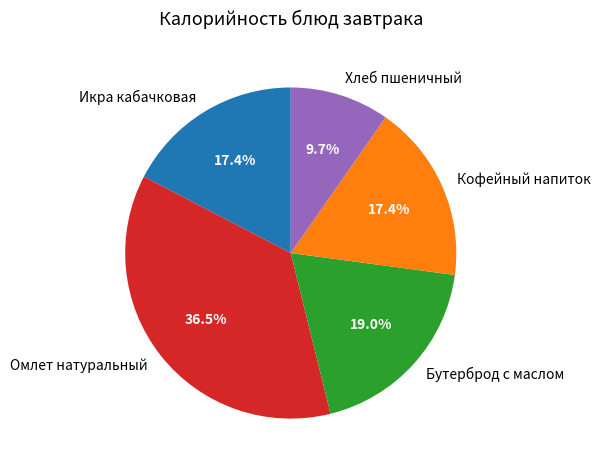

What is the total percentage of Омлет натуральный and Хлеб пшеничный?

46.2%